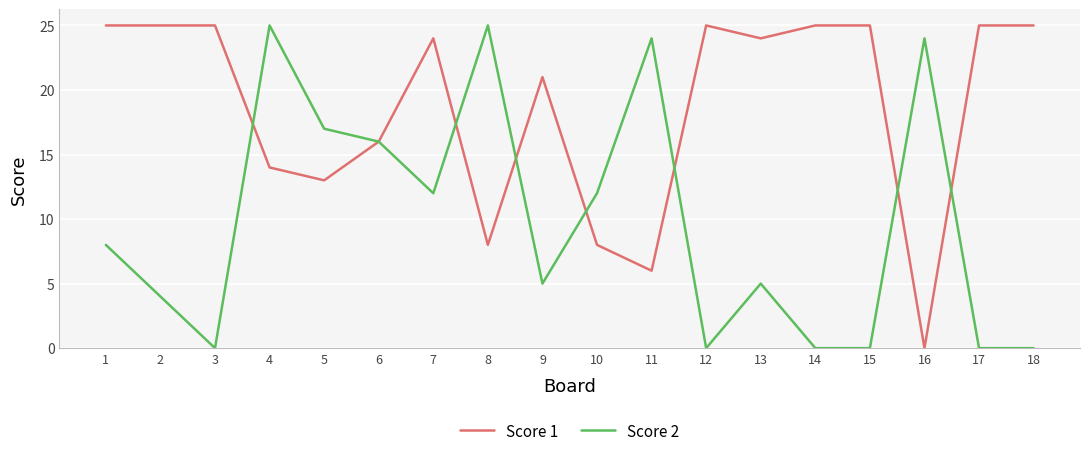

At which label is Score 1 closest to 12?

5